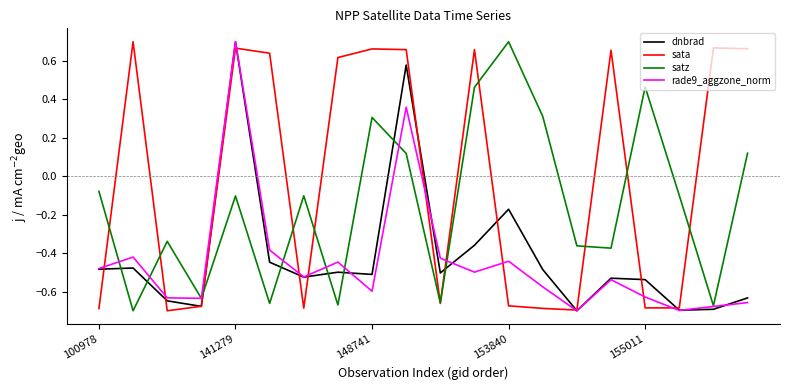

True or false: rade9_aggzone_norm and satz cross at least once.

True